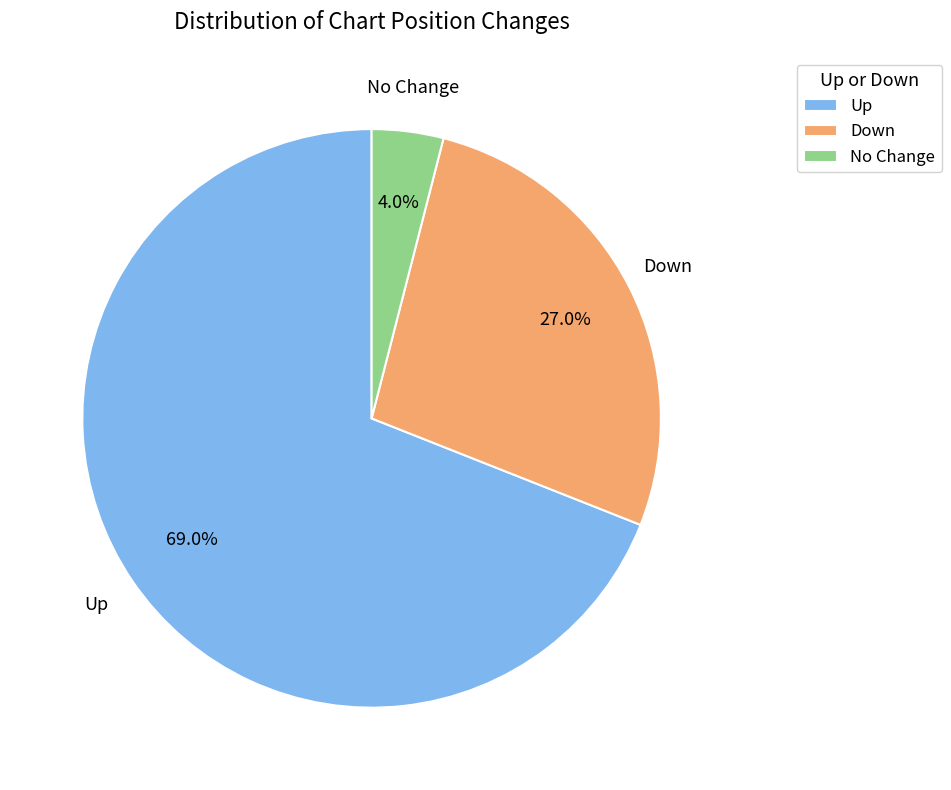

Which slice is the largest?

Up